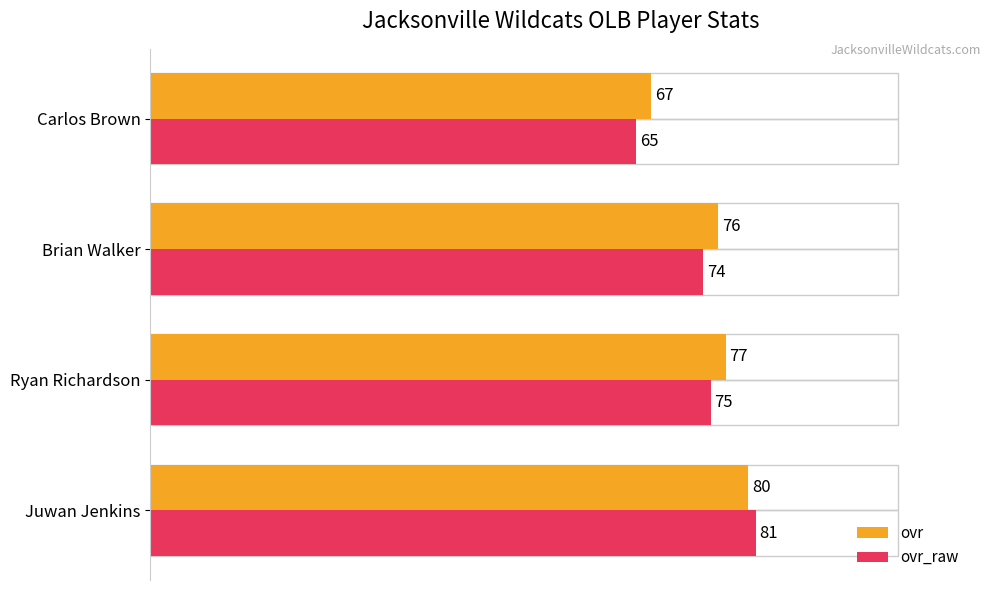

The value of ovr at Brian Walker is 76. True or false?

True